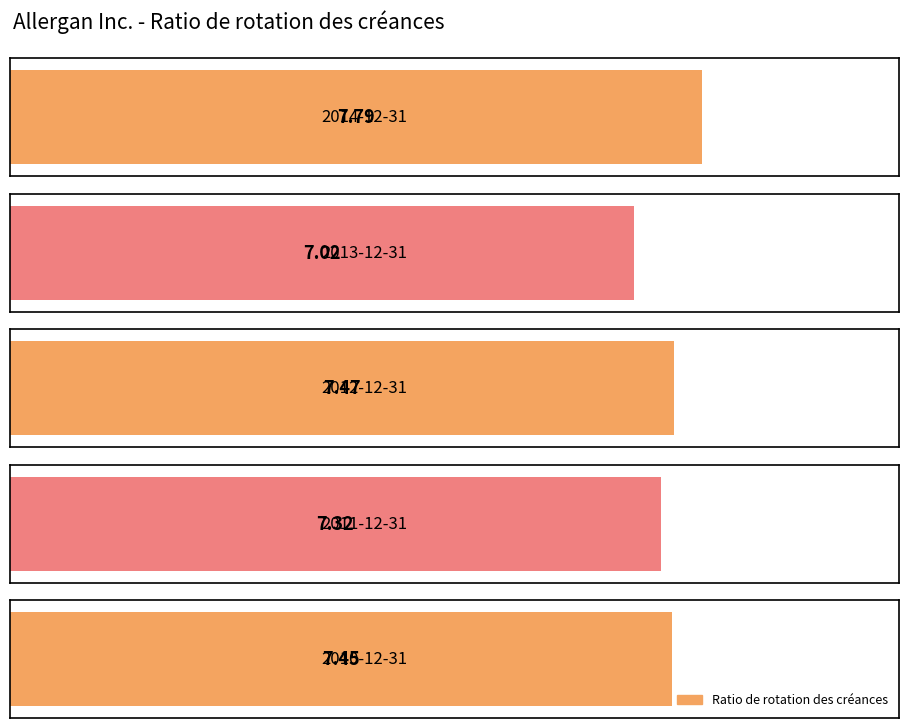

Reading left to right, extract all data points from this chart.

7.8	7.0	7.5	7.3	7.5